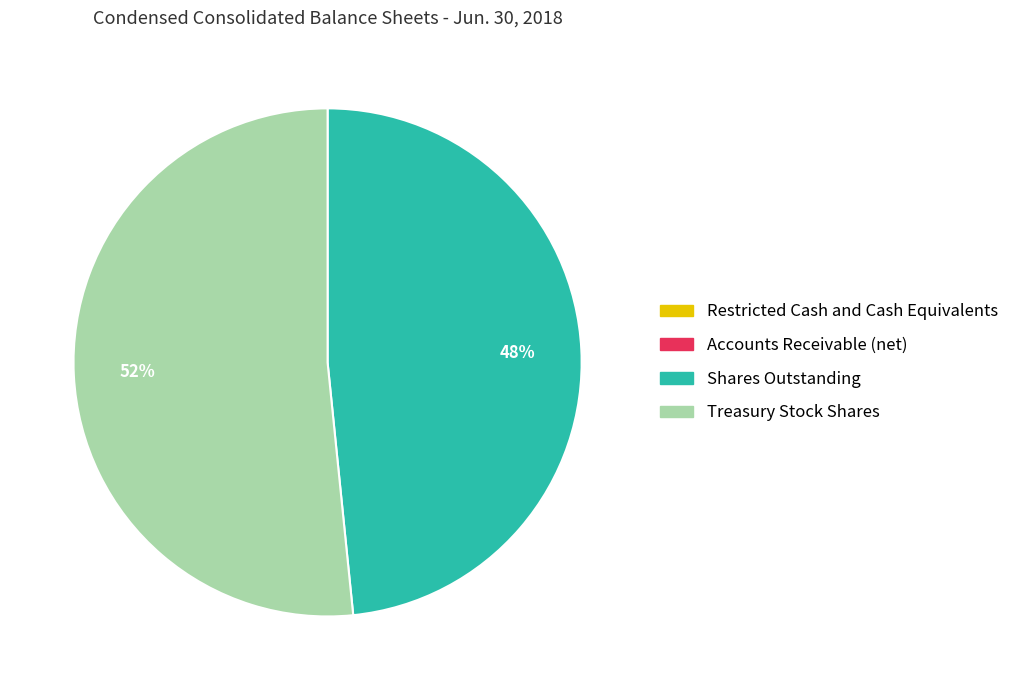

What is the largest slice in the pie chart?

Treasury Stock Shares